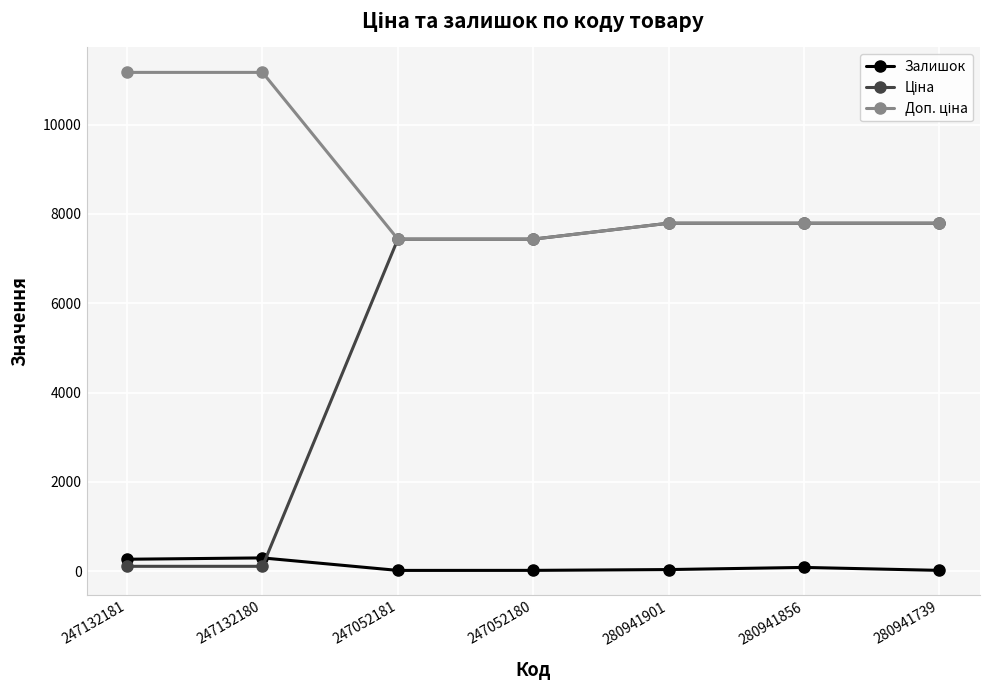

What is the greatest value displayed?

11169.0